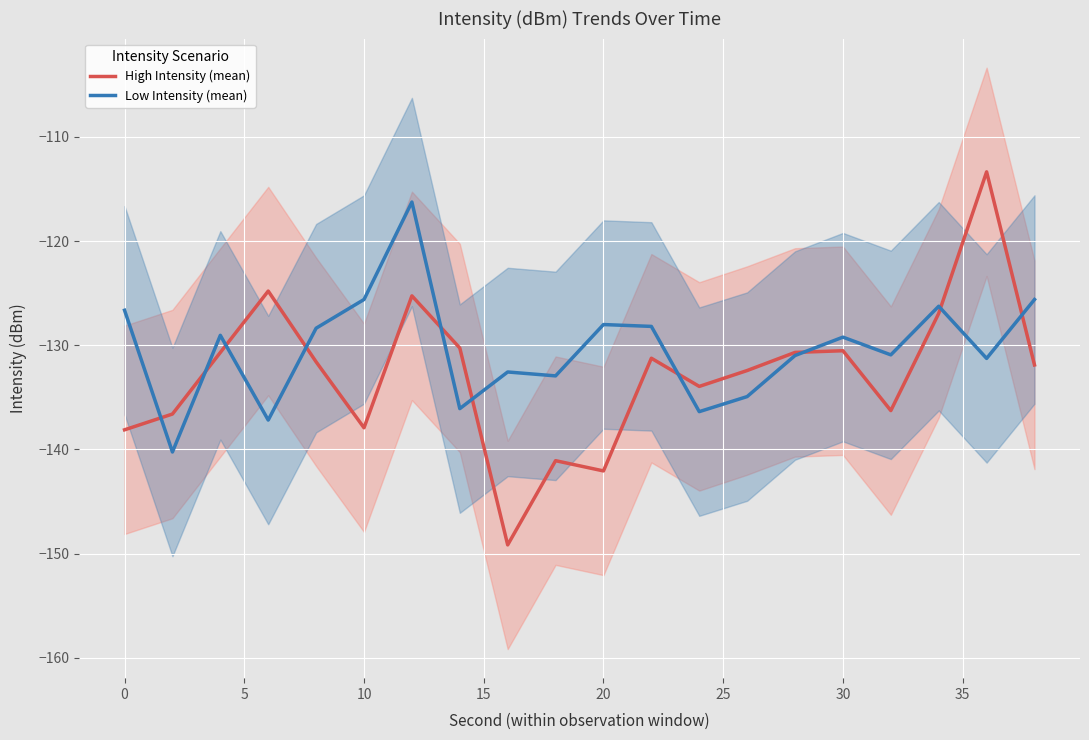

What is the lowest value of the Low Intensity (mean) series?

-140.2